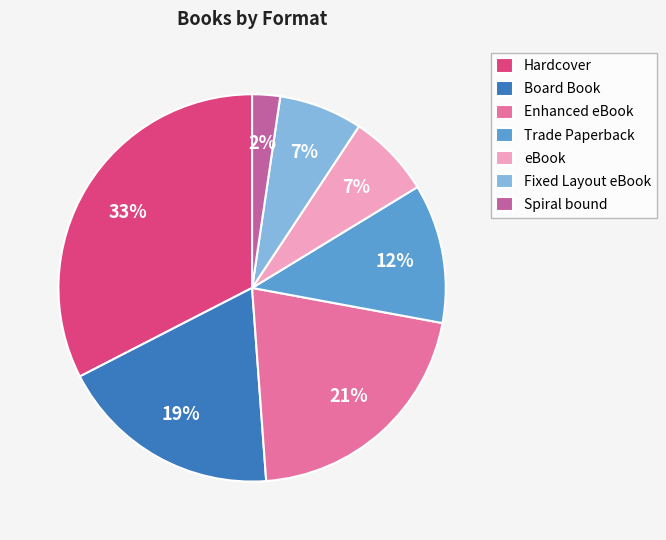

Approximately how many times larger is the value at Fixed Layout eBook compared to Trade Paperback?

0.6